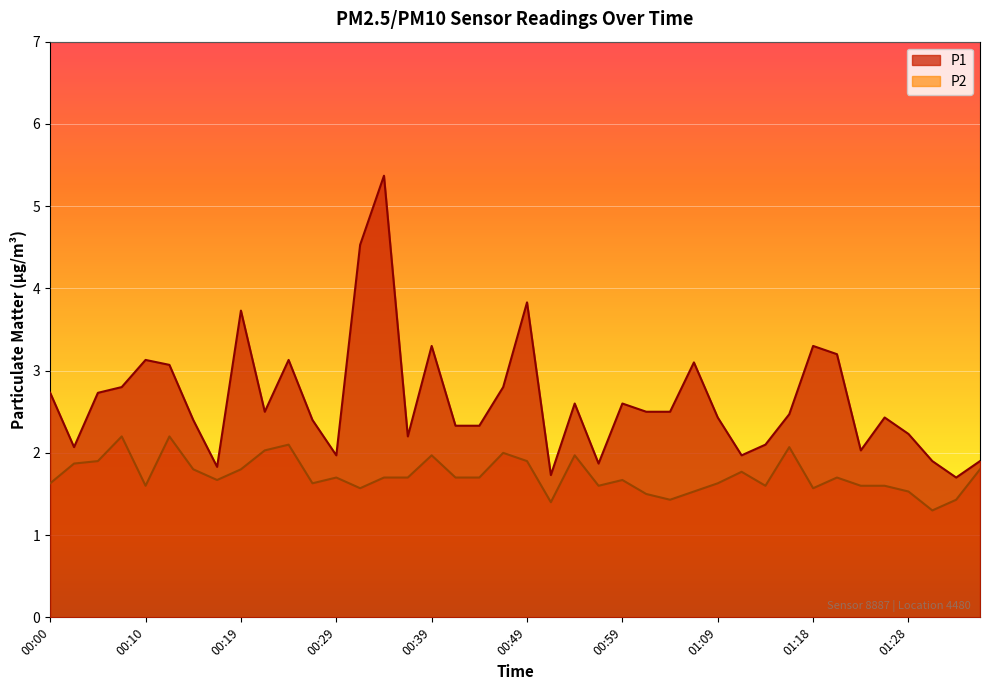

The value of P1 at 00:10 is 3.1. True or false?

True